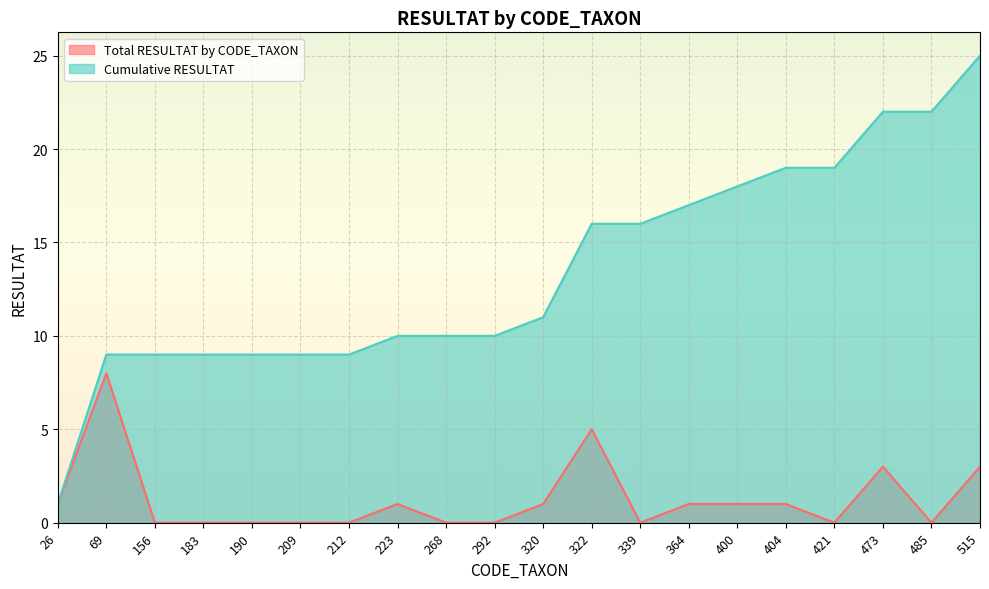

The value of Cumulative RESULTAT at 339 is 16. True or false?

True